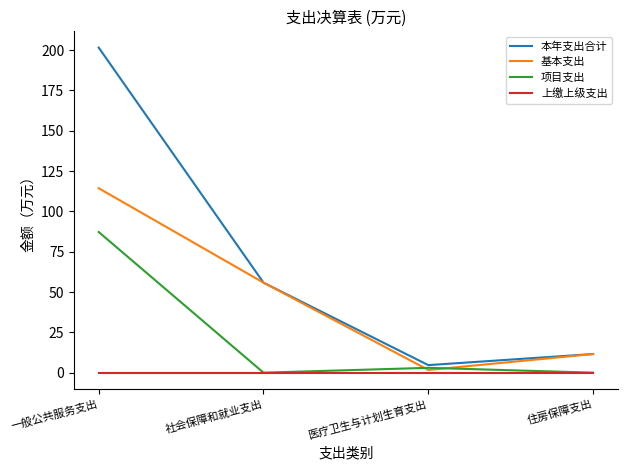

Does the chart display data point markers on the line(s)?

No